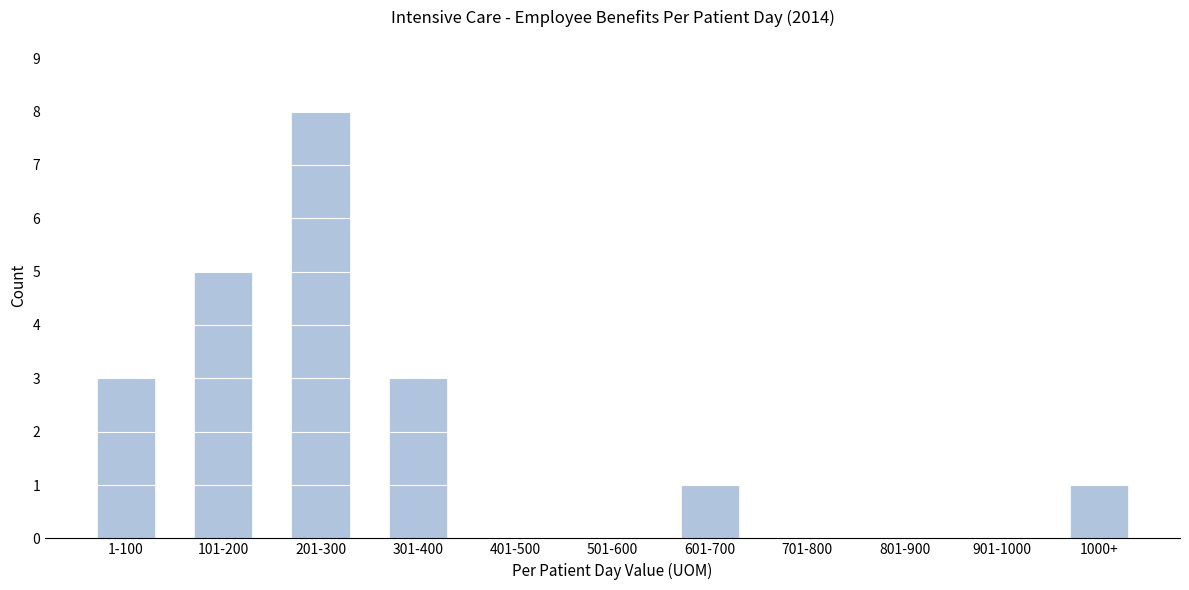

Reading left to right, what are all the values shown in this chart?

1-100=3	101-200=5	201-300=8	301-400=3	401-500=0	501-600=0	601-700=1	701-800=0	801-900=0	901-1000=0	1000+=1